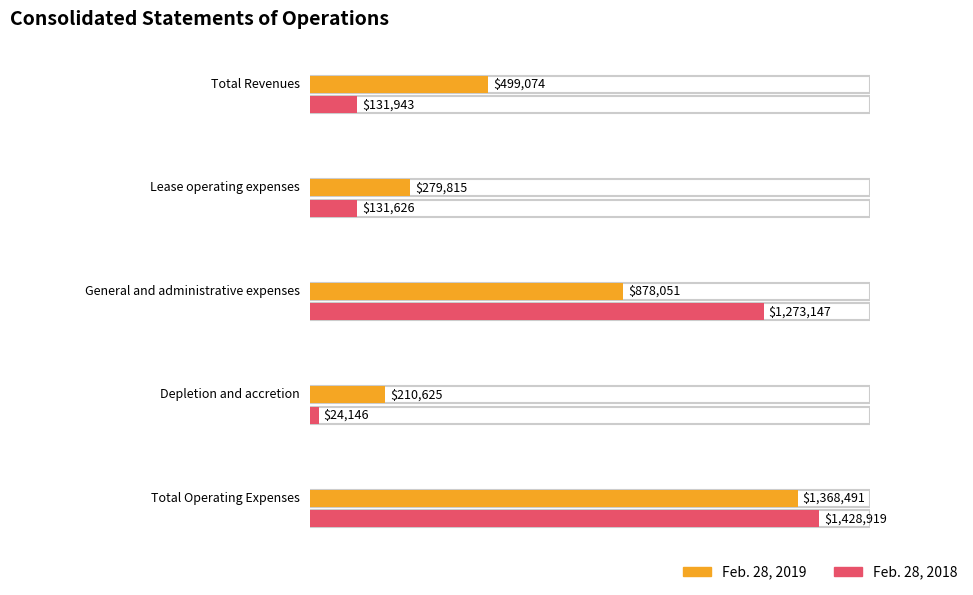

Which label corresponds to the smallest value in the chart?

Depletion and accretion